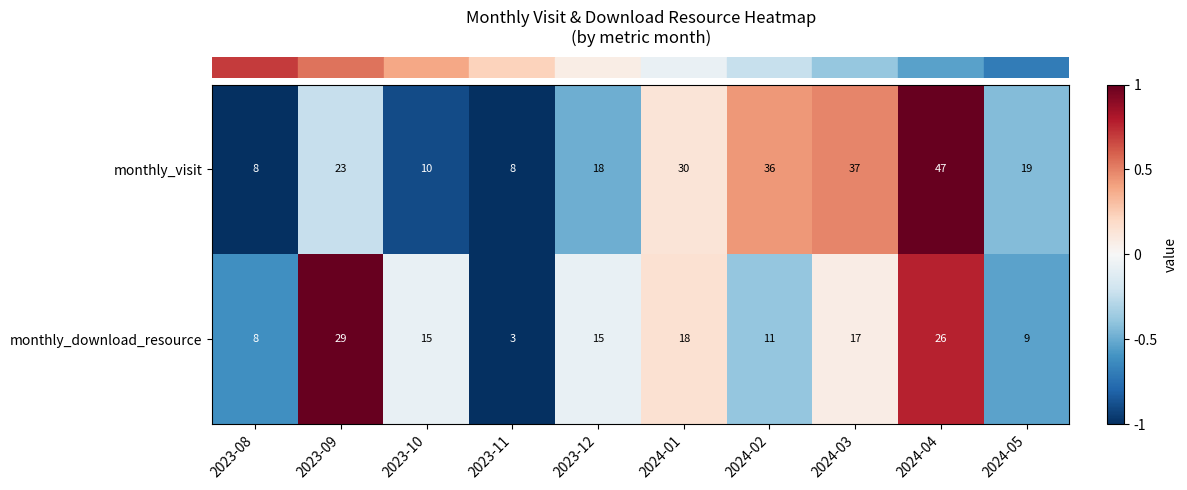

Reading left to right, what are all the values shown in this chart?

monthly_visit: 2023-08=8	2023-09=23	2023-10=10	2023-11=8	2023-12=18	2024-01=30	2024-02=36	2024-03=37	2024-04=47	2024-05=19
monthly_download_resource: 2023-08=8	2023-09=29	2023-10=15	2023-11=3	2023-12=15	2024-01=18	2024-02=11	2024-03=17	2024-04=26	2024-05=9